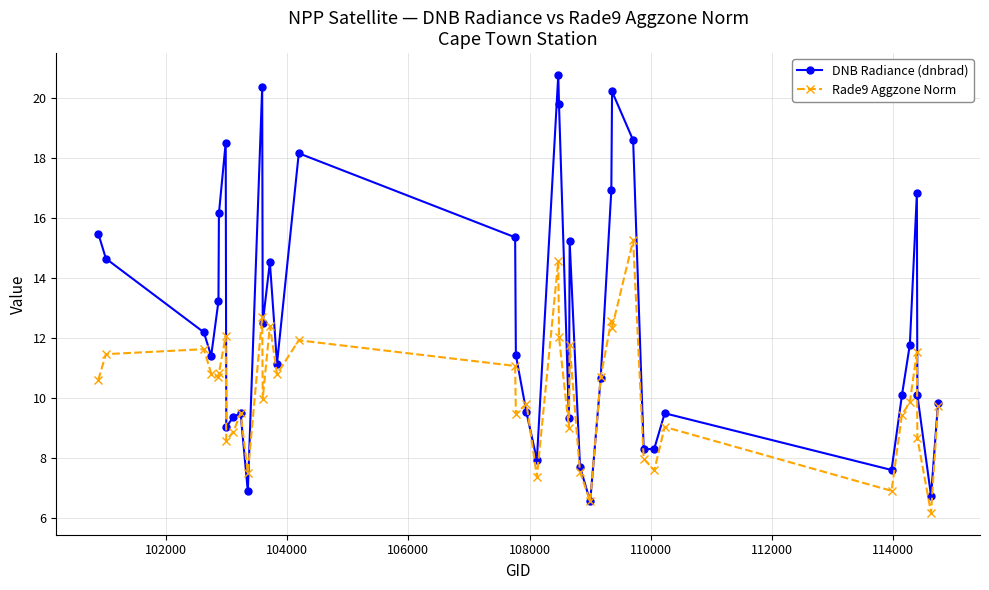

How many data points does each series have?

40